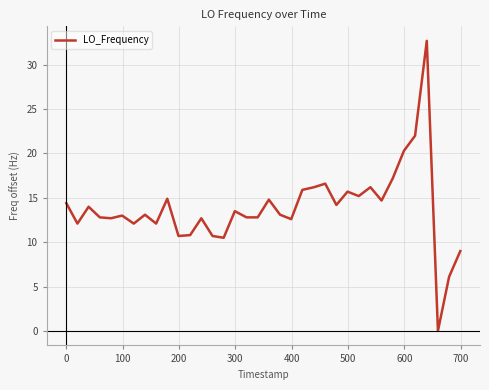

What is the maximum value shown in the chart?

32.7